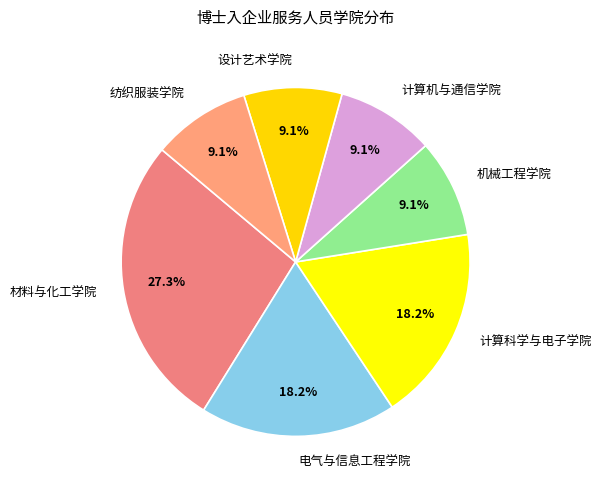

Is the sum of 材料与化工学院 and 电气与信息工程学院 greater than half?

No